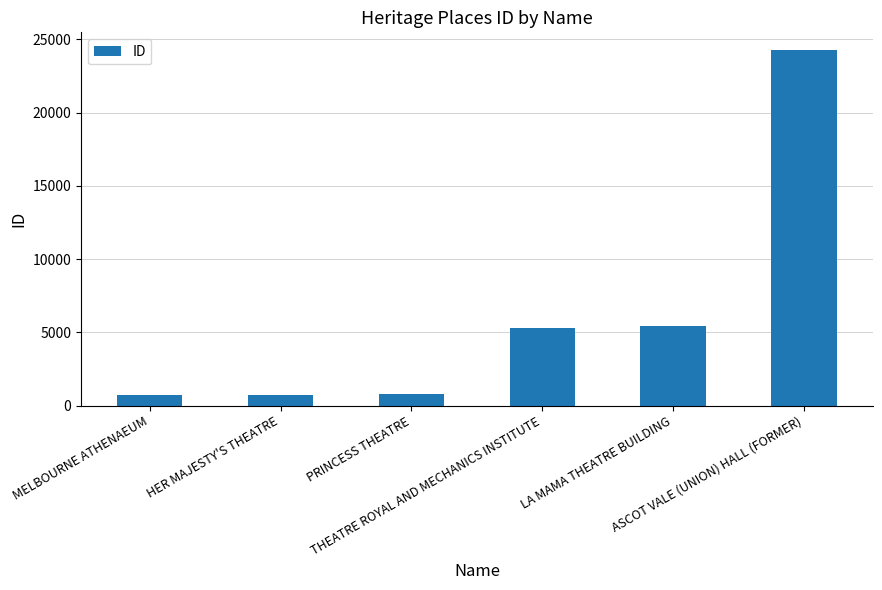

What is the sum of all values?

37291